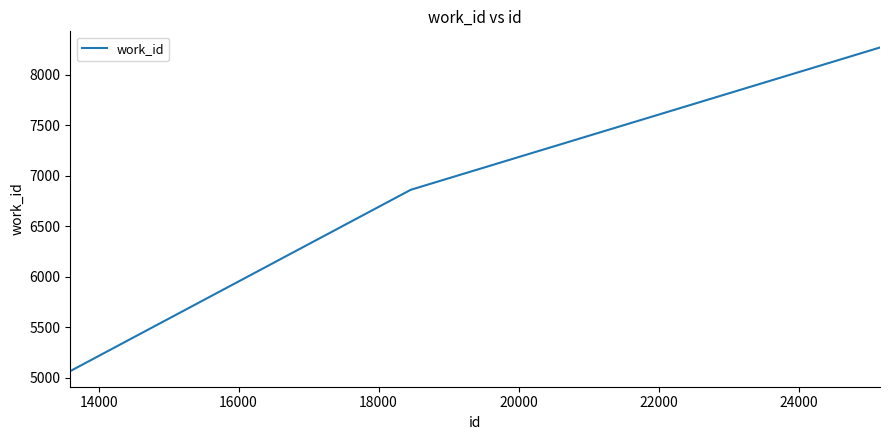

How many lines are shown in the chart?

1